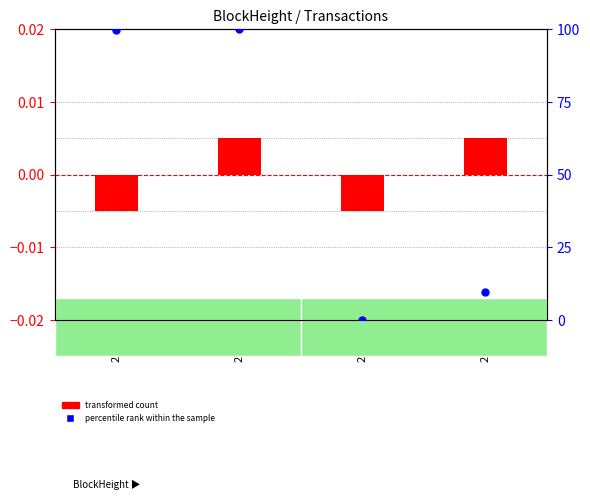

At how many categories does at least one series exceed 6?

3